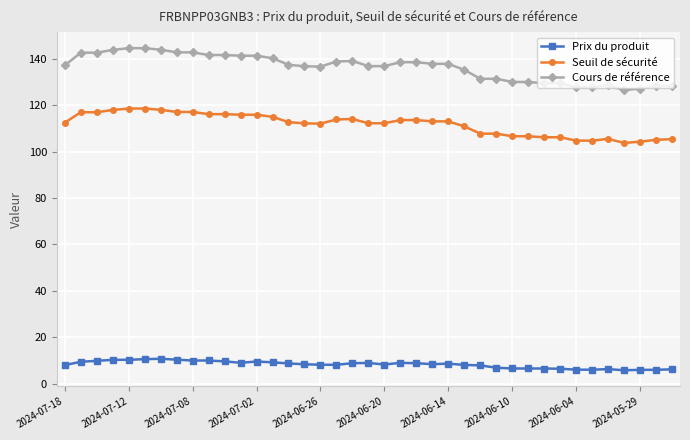

Rank the series by their average value, from highest to lowest.

Cours de référence, Seuil de sécurité, Prix du produit